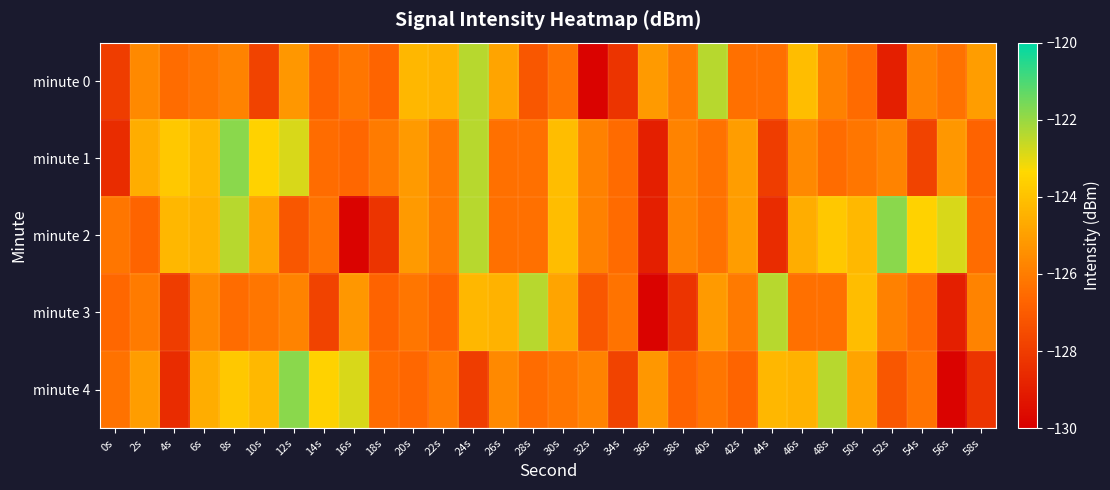

At 12s, list the series in order from largest to smallest.

minute 4, minute 1, minute 0, minute 3, minute 2